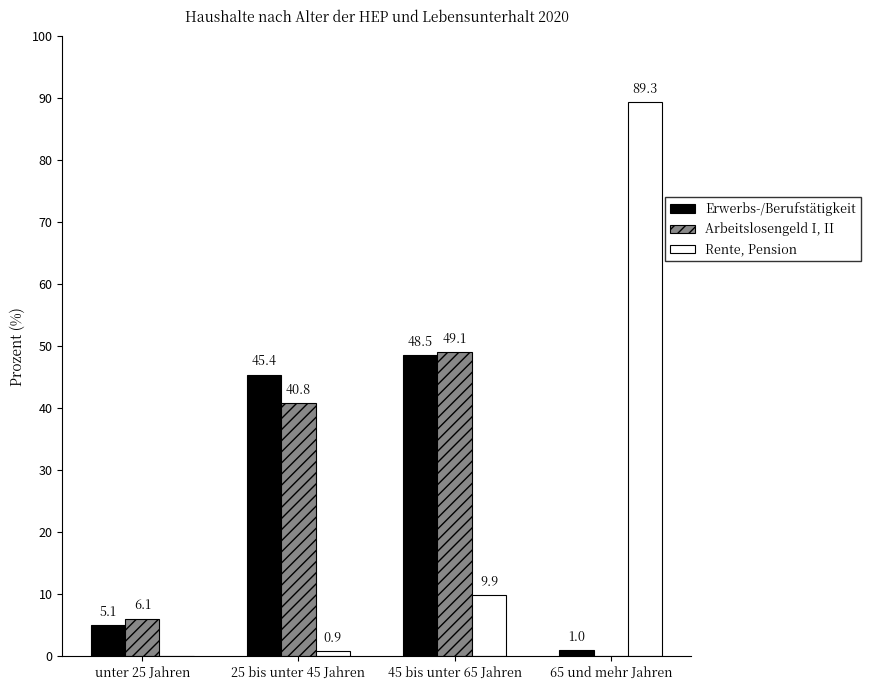

How many distinct data groups are displayed?

3